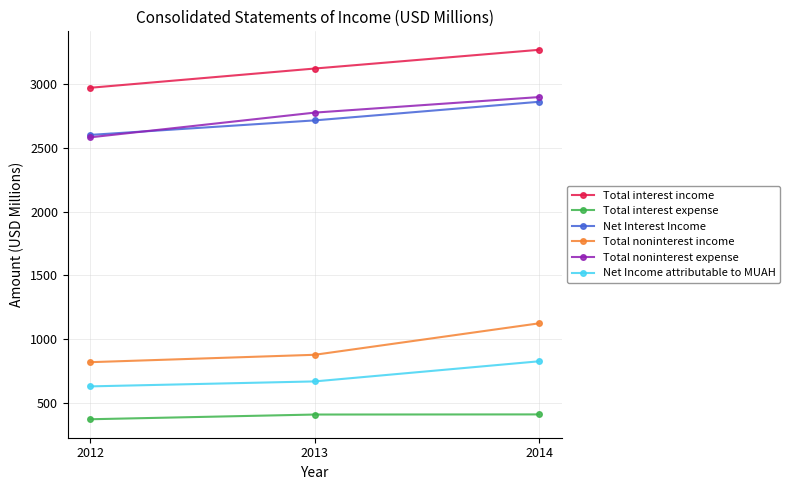

Rank the series by their maximum value, from lowest to highest.

Total interest expense, Net Income attributable to MUAH, Total noninterest income, Net Interest Income, Total noninterest expense, Total interest income